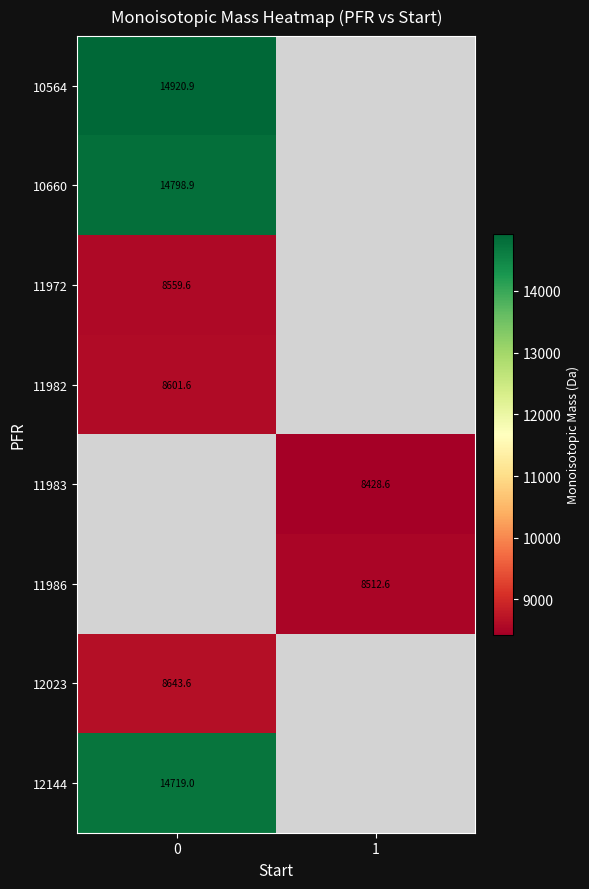

Is the value of 11972 at 0 greater than the value of 10564 at 0?

No